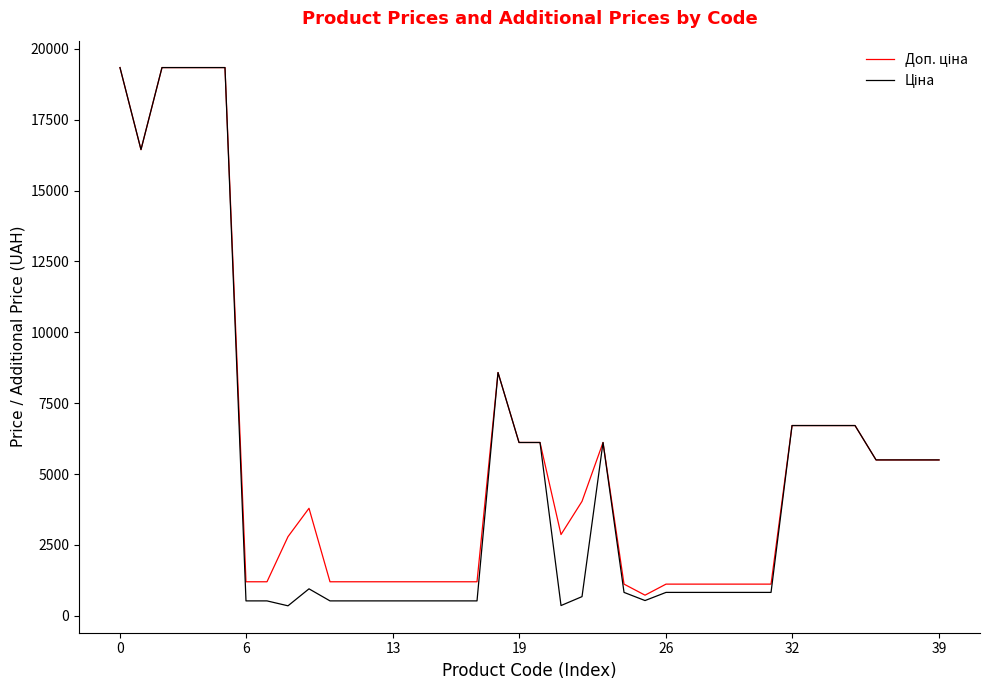

Rank the series by their average value, from highest to lowest.

Доп. ціна, Ціна